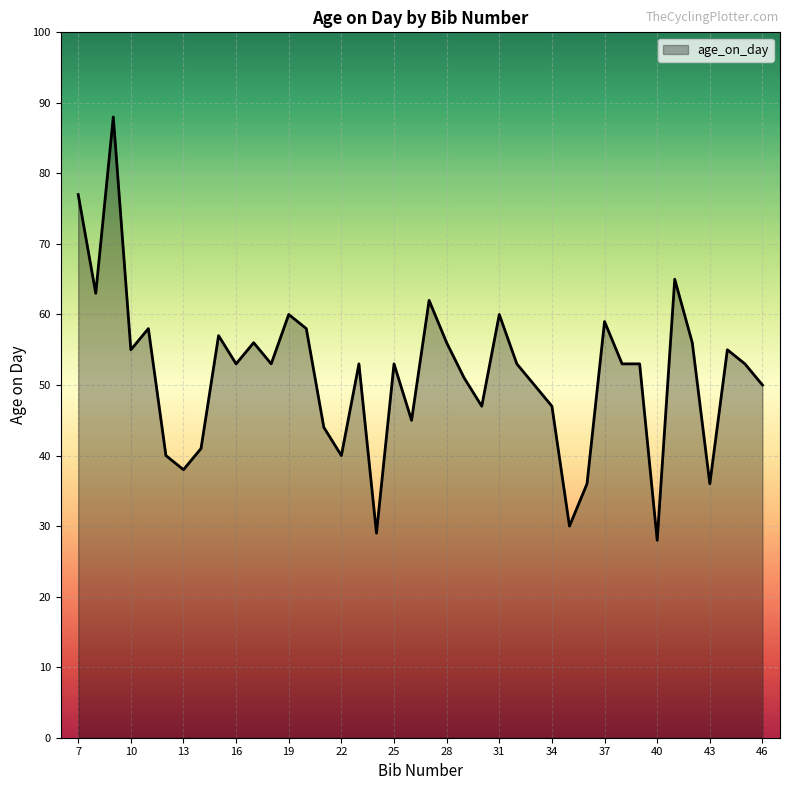

What is the minimum value shown in the chart?

28